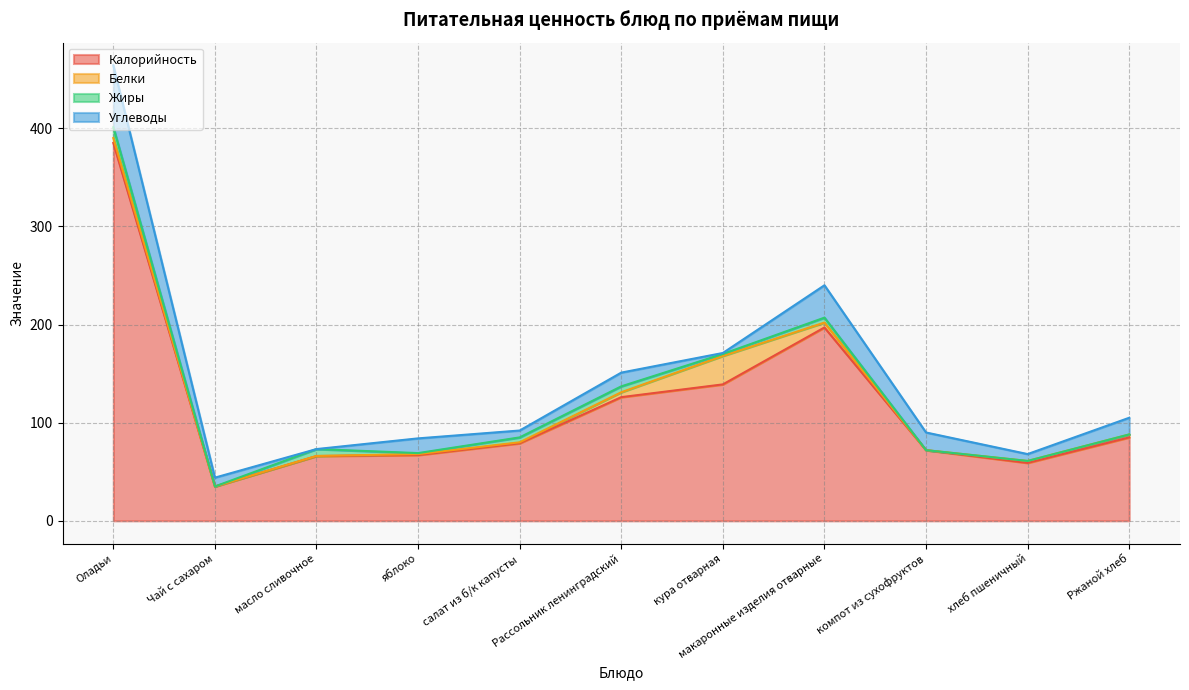

What is the sum of all Калорийность values?

1310.0